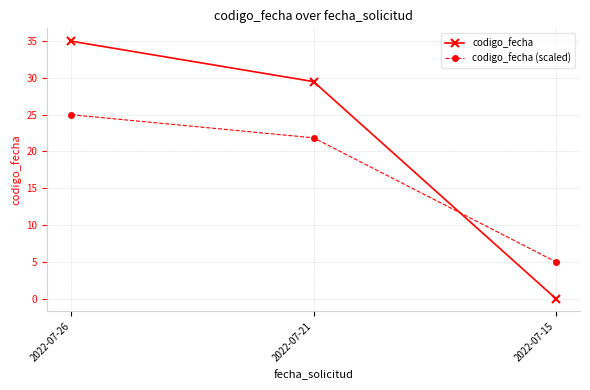

What is the total value across all series at 2022-07-21?

51.4